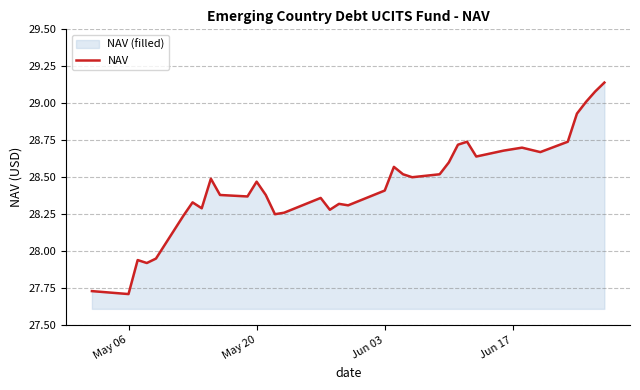

Count the number of data series in this chart.

1